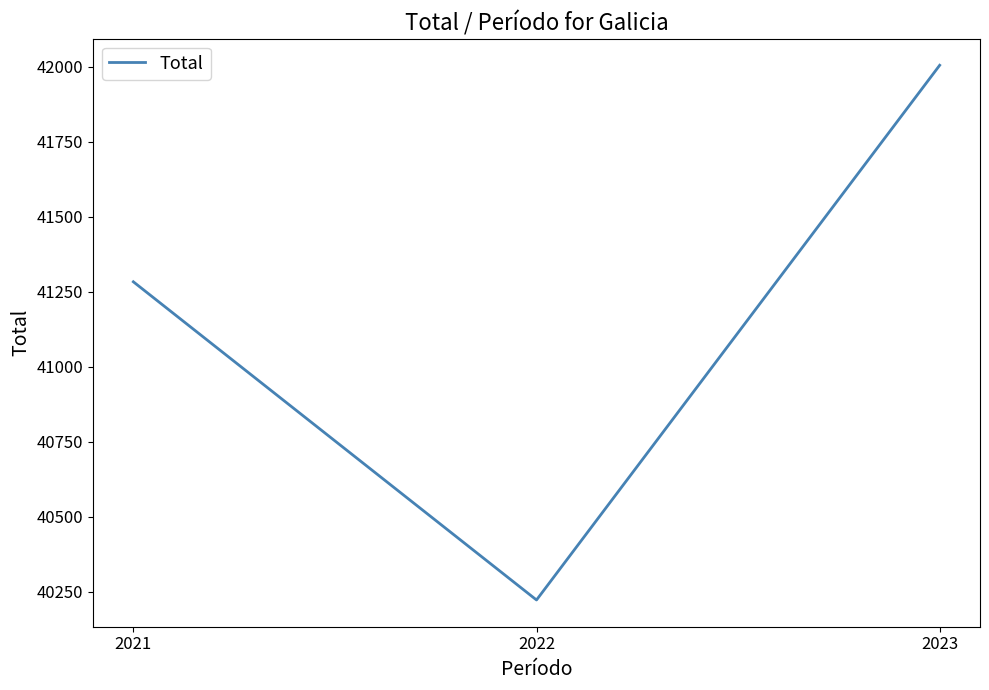

Which category has the highest value across all series?

2023